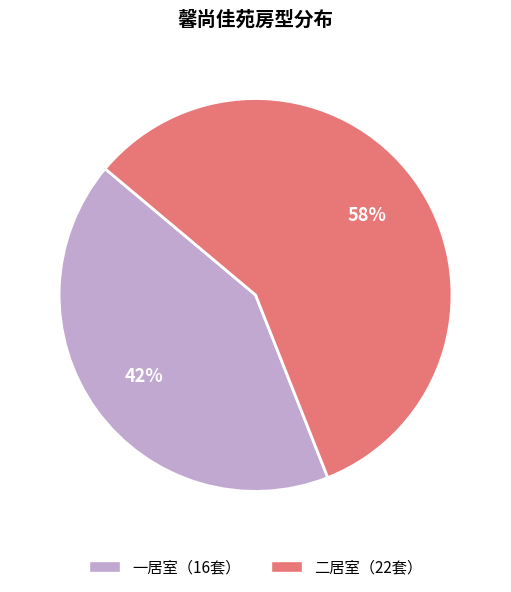

Is there any slice that represents more than half of the pie?

Yes